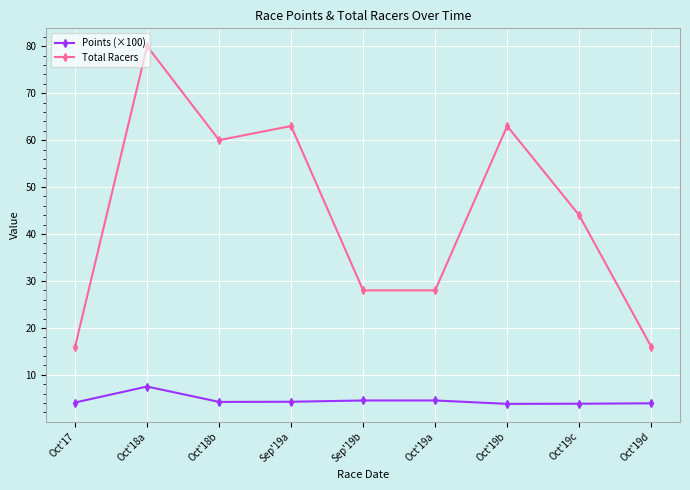

What position from the left is Sep'19a?

4